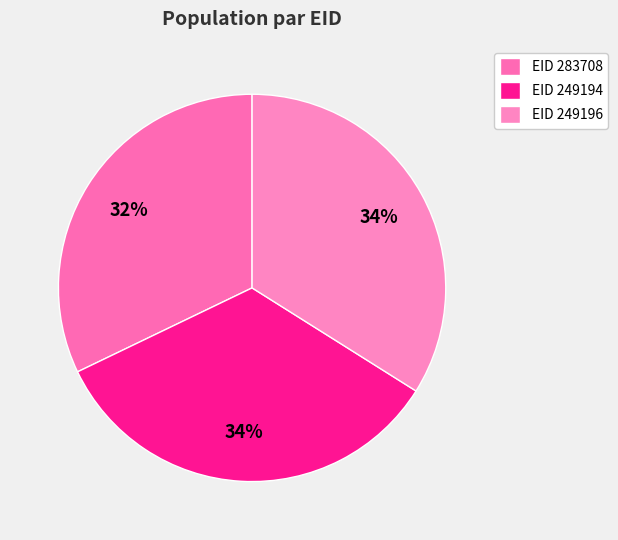

Rank the categories by value from highest to lowest.

249196, 249194, 283708